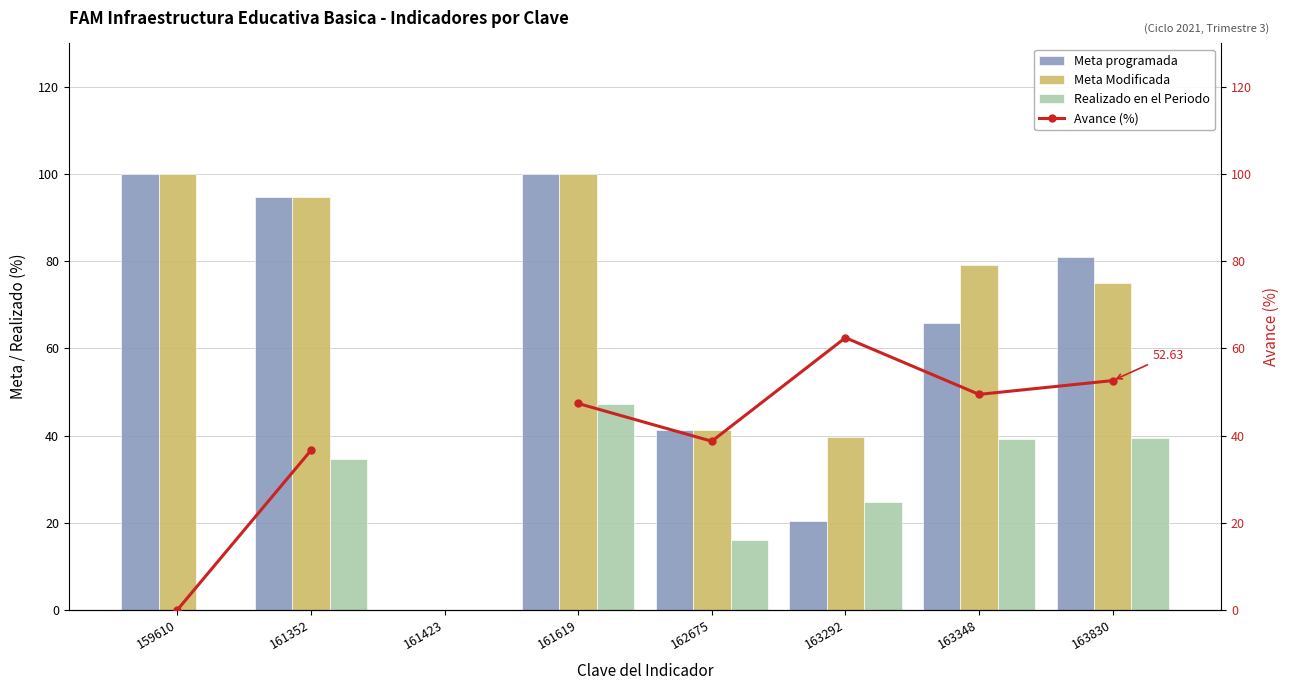

Rank the series at 159610 from highest to lowest value.

Meta programada, Meta Modificada, Realizado en el Periodo, Avance (%)